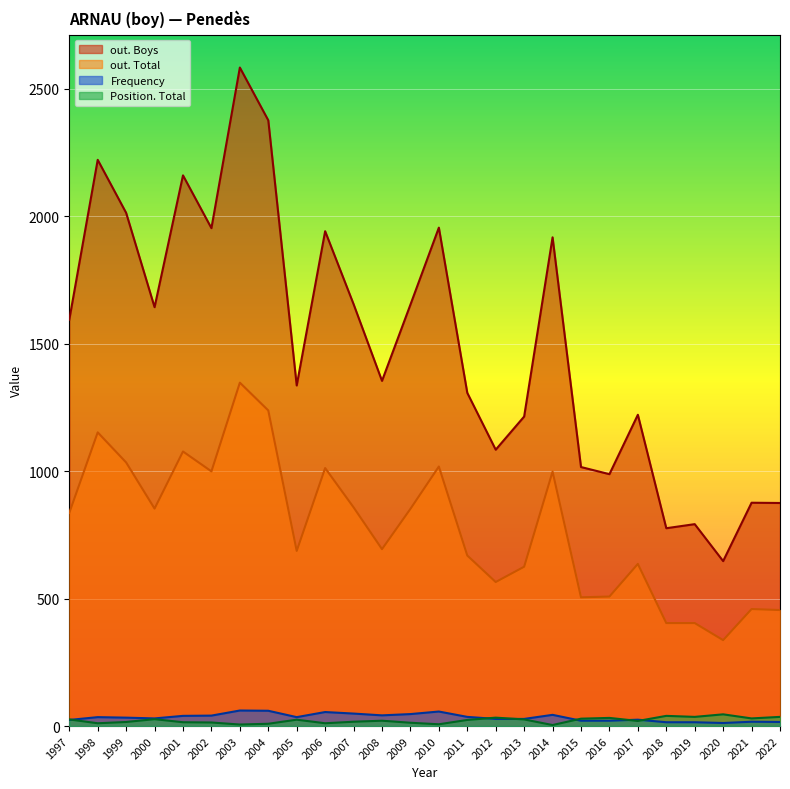

True or false: Frequency has a value of 15 at 2019.

True